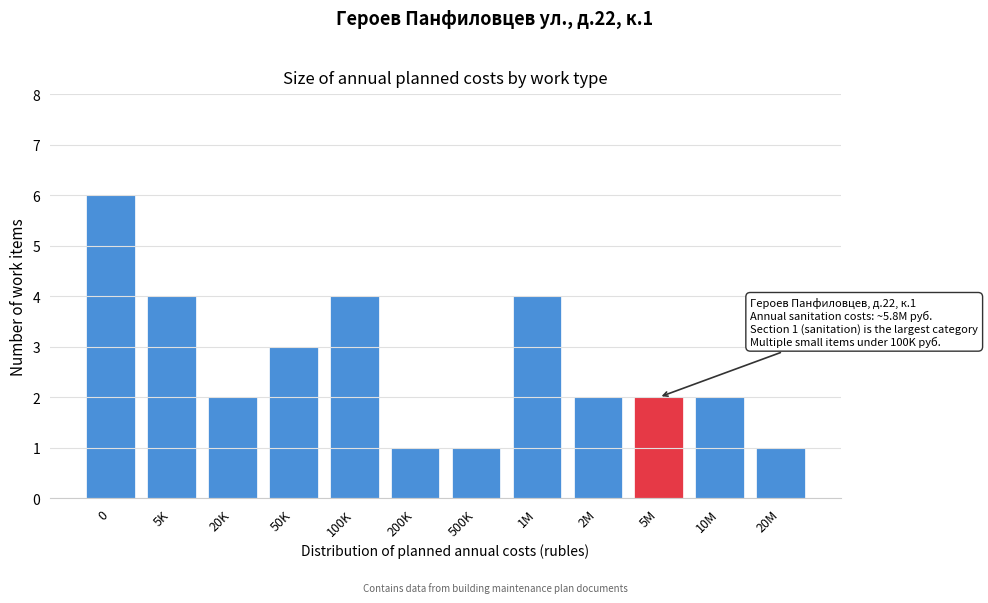

Reading right to left, list all the values displayed in this chart.

1	2	2	2	4	1	1	4	3	2	4	6